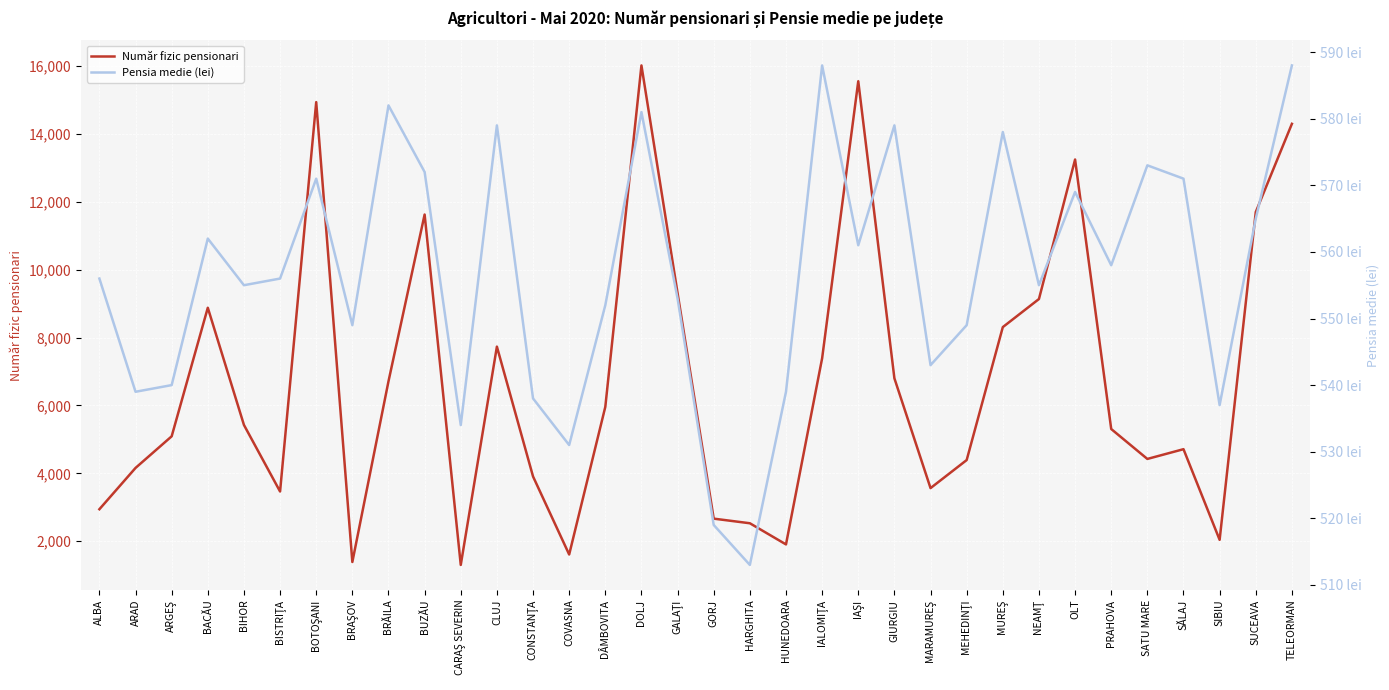

What is the average value of the Pensia medie (lei) series?

557